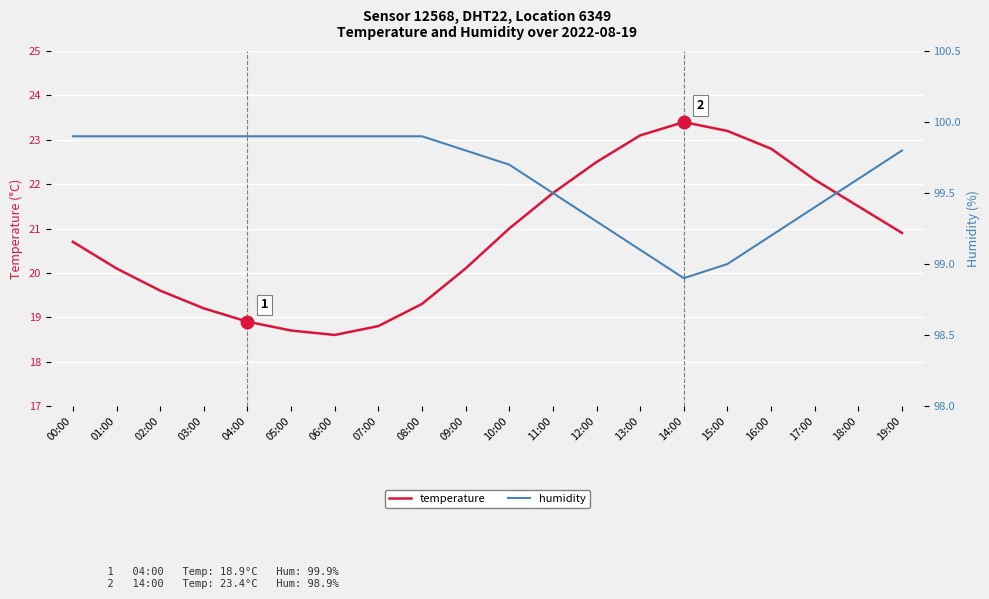

What is the difference between the maximum and minimum values in the temperature series?

4.8